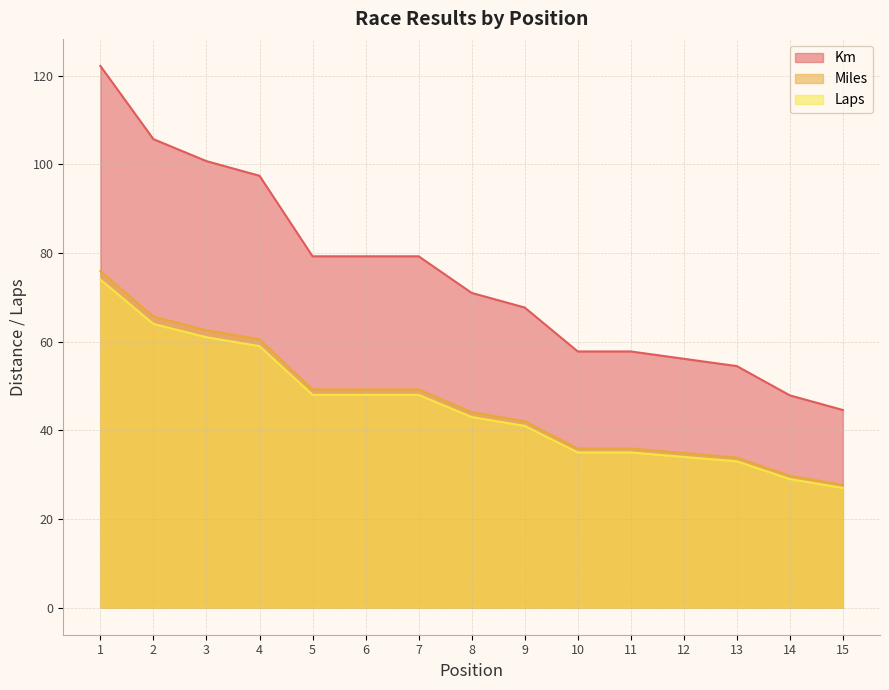

What is the difference between the maximum and minimum values in the Laps series?

47.0